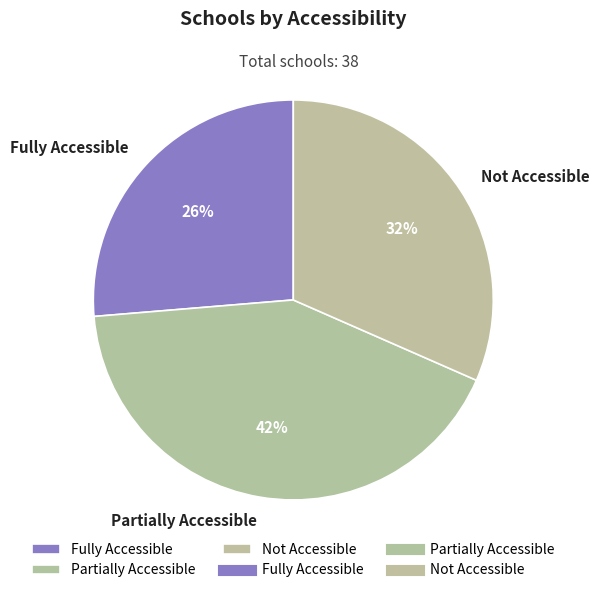

Is it true that Not Accessible is 32% of the pie?

True